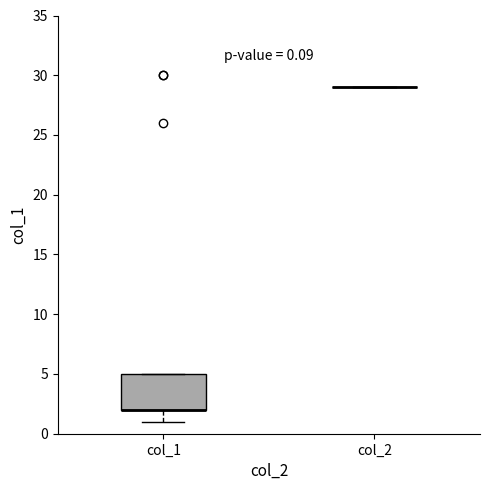

Comparing the boxes themselves (not the whiskers), which one is the tallest?

col_1